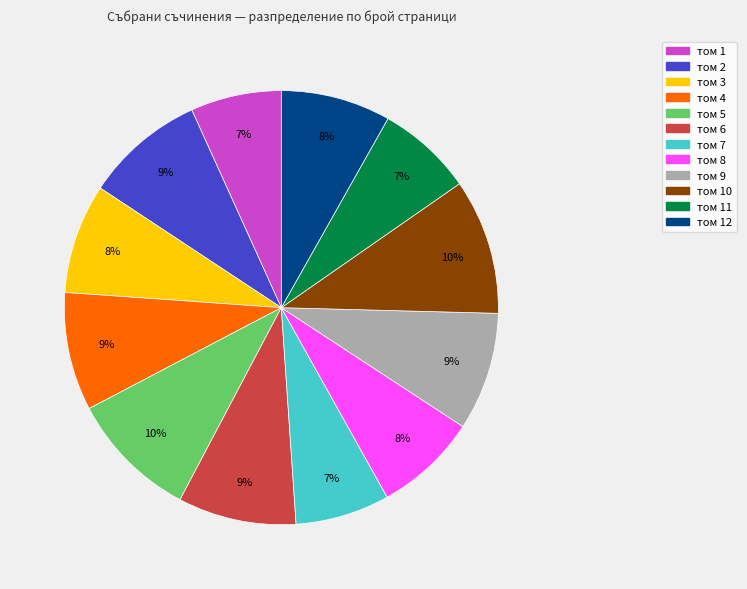

Between том 9 and том 8, which is larger?

том 9